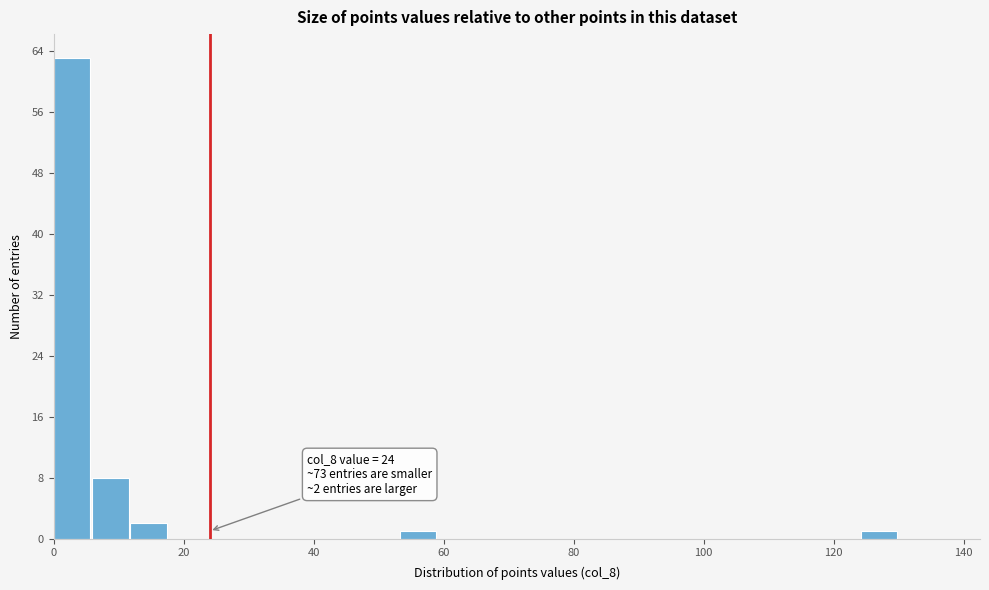

Around what value on the x-axis is the tallest bar? Give the approximate position of its centre, as read against the axis.

2